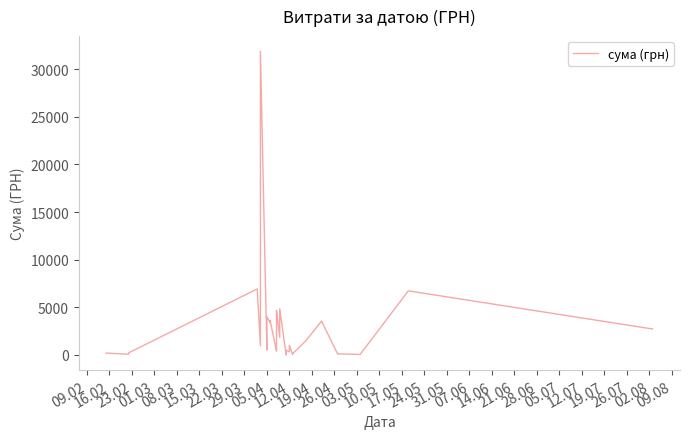

What is the sum of all values?

98822.6